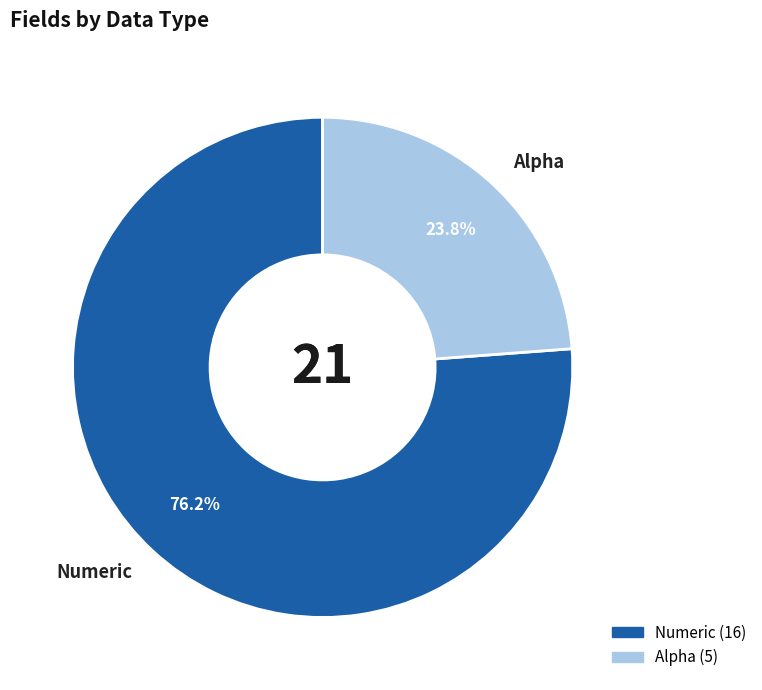

How many segments does this pie chart have?

2